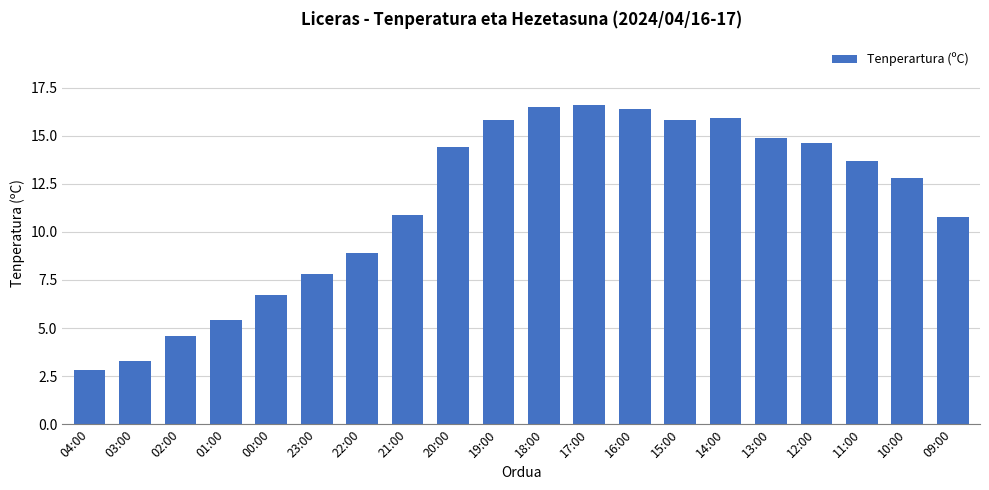

What is the smallest value displayed?

2.8